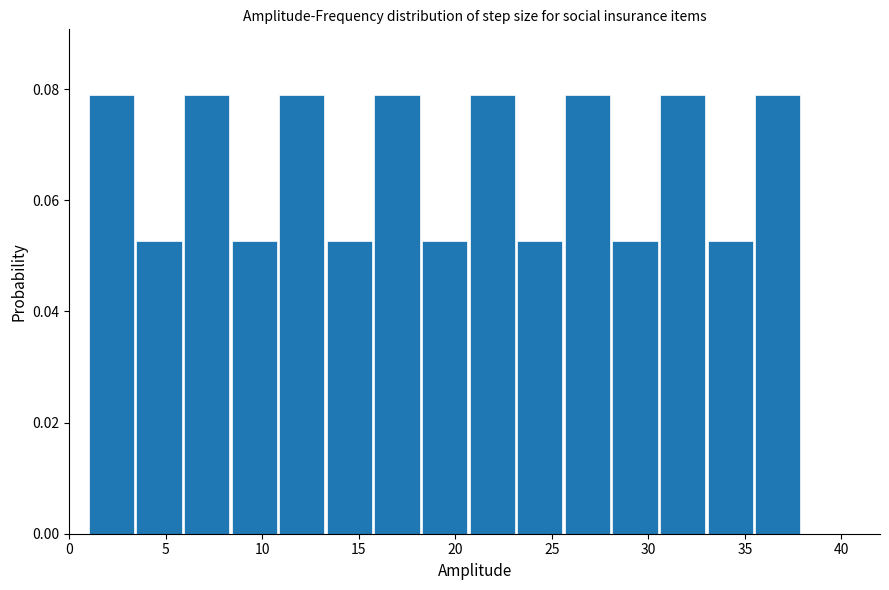

What is the height of the bar covering 6.0 to 8.5 on the x-axis? Neither the bar edges nor the heights are printed on the chart, so give them approximately, as read against the axes.

0.078